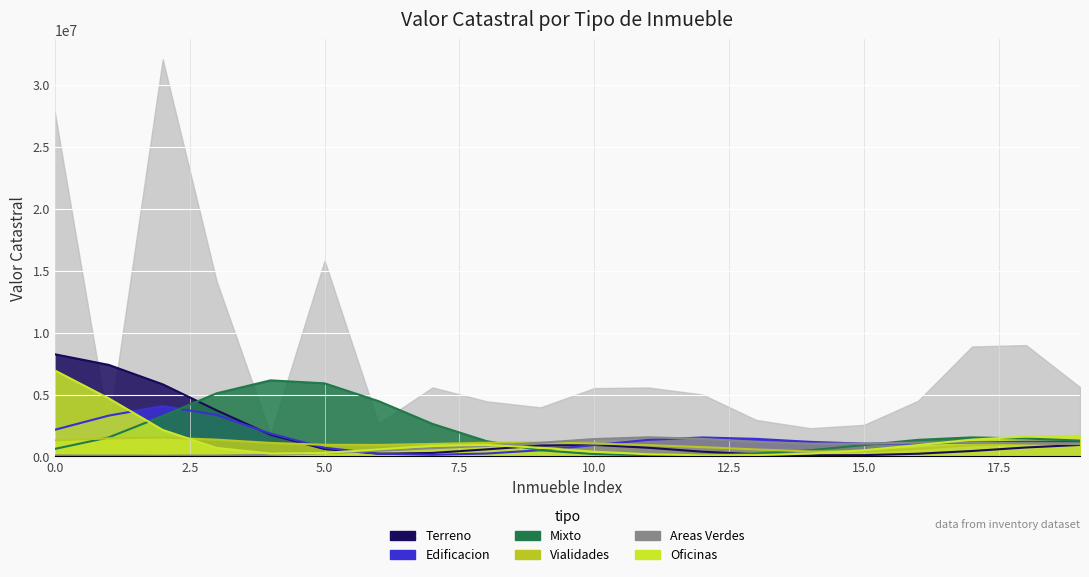

Which series has the widest spread of values?

Terreno